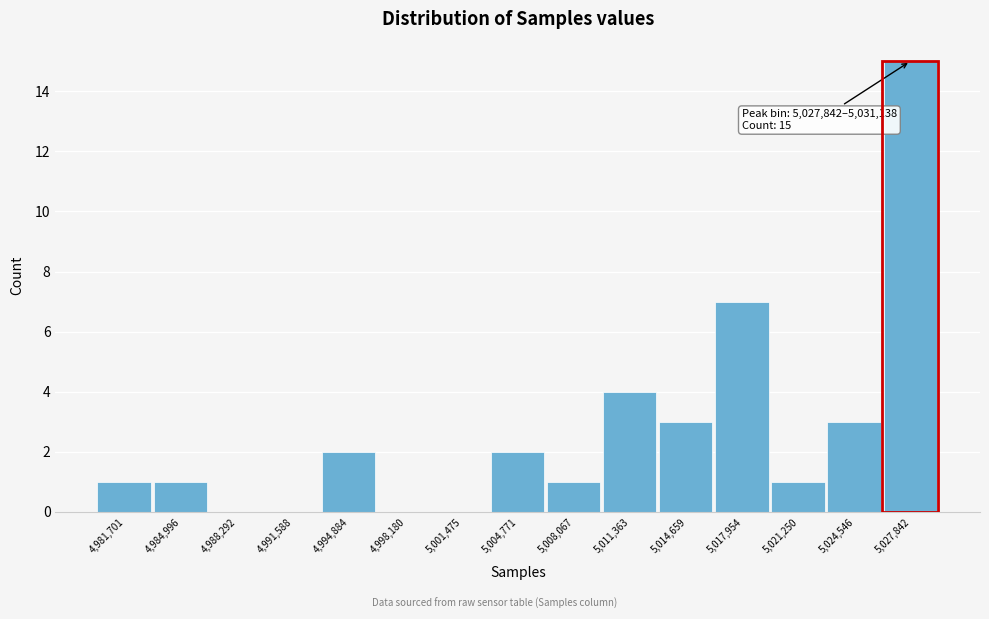

Reading left to right, what are all the values shown in this chart?

4,981,701=1	4,984,996=1	4,988,292=0	4,991,588=0	4,994,884=2	4,998,180=0	5,001,475=0	5,004,771=2	5,008,067=1	5,011,363=4	5,014,659=3	5,017,954=7	5,021,250=1	5,024,546=3	5,027,842=15